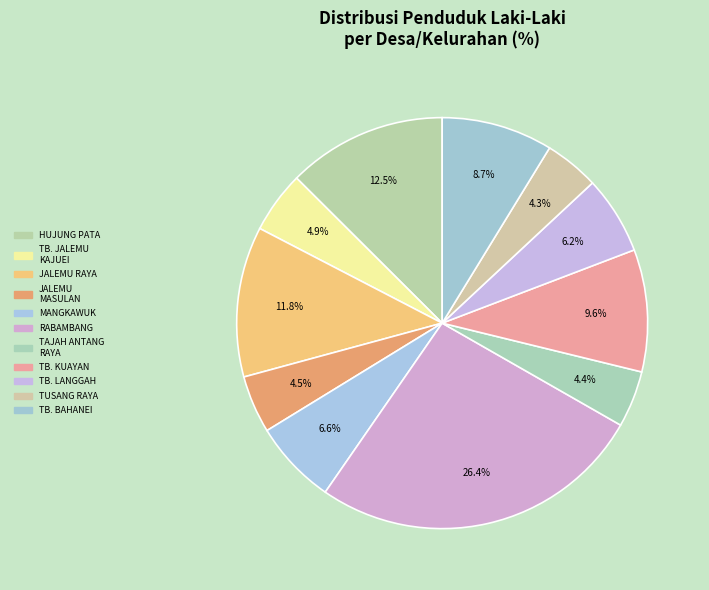

How many slices are in this pie chart?

11